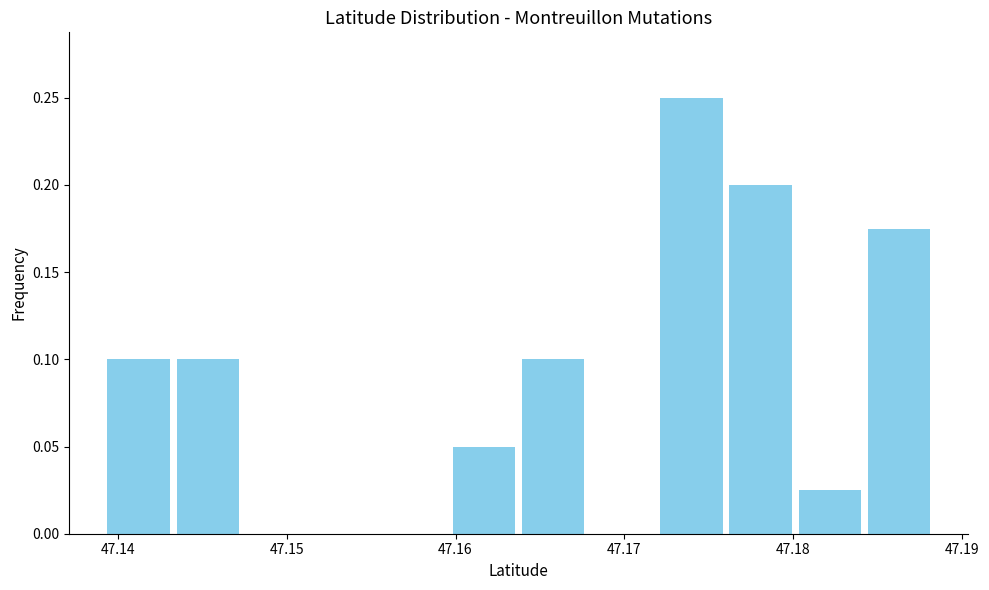

Reading left to right, transcribe this chart: for each bar, give the range it covers on the x-axis and its height. Neither the bar edges nor the heights are printed on the chart, so give them approximately, as read against the axes.

47.139 to 47.143: 0.100
47.143 to 47.147: 0.100
47.147 to 47.151: 0
47.151 to 47.156: 0
47.156 to 47.160: 0
47.160 to 47.164: 0.050
47.164 to 47.168: 0.100
47.168 to 47.172: 0
47.172 to 47.176: 0.250
47.176 to 47.180: 0.200
47.180 to 47.184: 0.025
47.184 to 47.188: 0.175